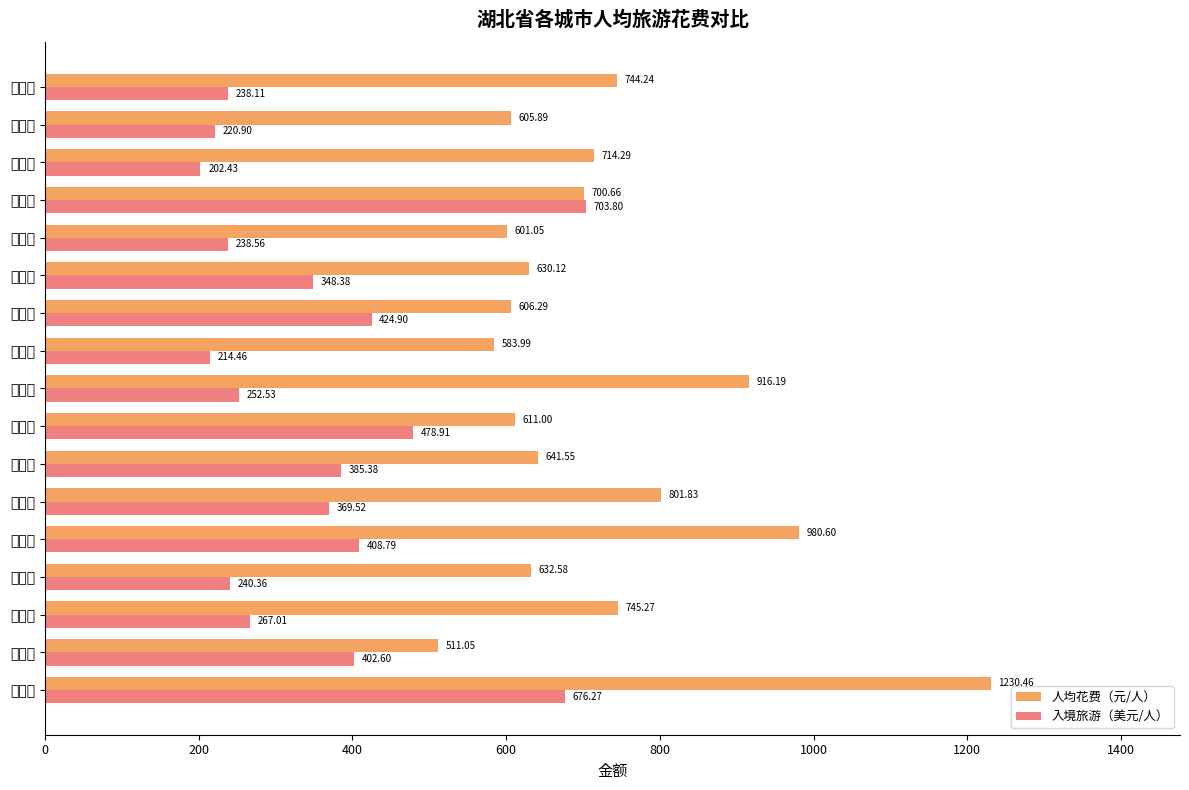

Which category has the lowest value in the 人均花费（元/人） series?

黄石市